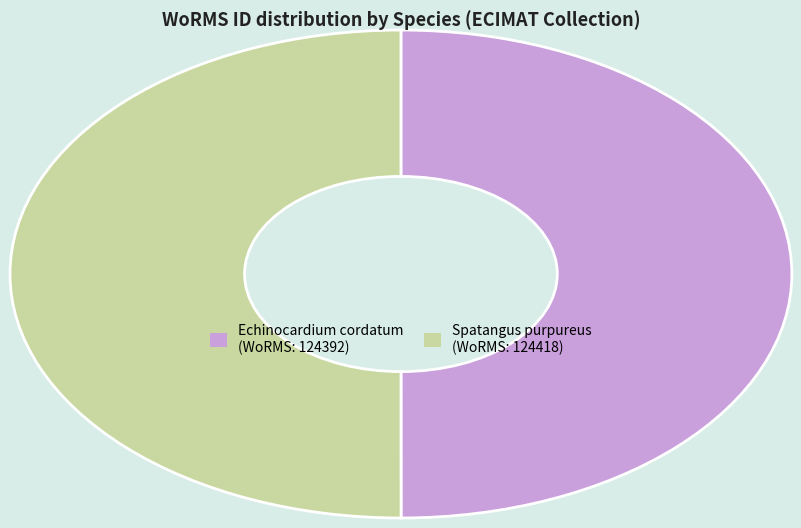

Do Spatangus purpureus and Echinocardium cordatum together represent more than half of the pie?

Yes